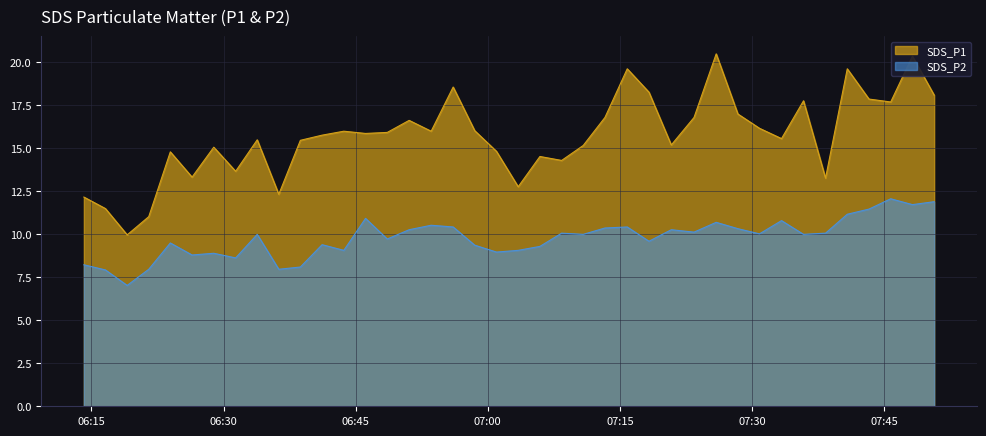

What is the sum of the SDS_P2 values at 2022/03/03 07:03:27 and 2022/03/03 07:08:23?

19.1